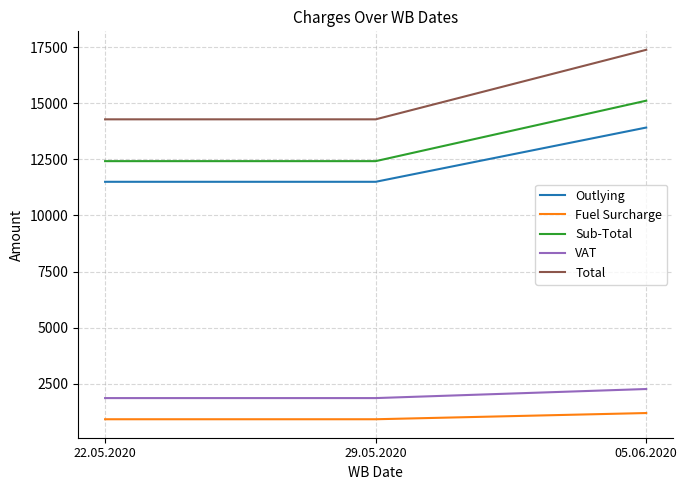

Reading right to left, transcribe all the data shown in this chart.

Outlying: 05.06.2020=13917.0	29.05.2020=11500.0	22.05.2020=11500.0
Fuel Surcharge: 05.06.2020=1196.9	29.05.2020=920.0	22.05.2020=920.0
Sub-Total: 05.06.2020=15113.9	29.05.2020=12420.0	22.05.2020=12420.0
VAT: 05.06.2020=2267.1	29.05.2020=1863.0	22.05.2020=1863.0
Total: 05.06.2020=17380.9	29.05.2020=14283.0	22.05.2020=14283.0